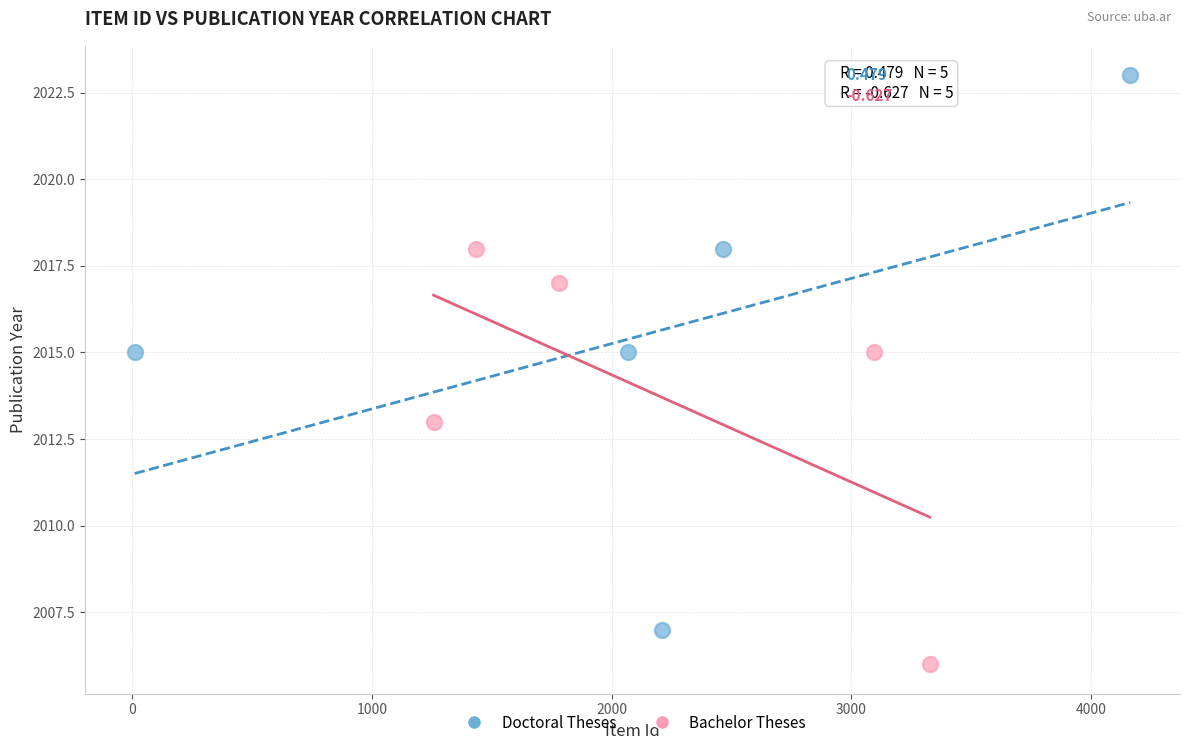

Which series reaches the minimum Y coordinate?

Bachelor Theses